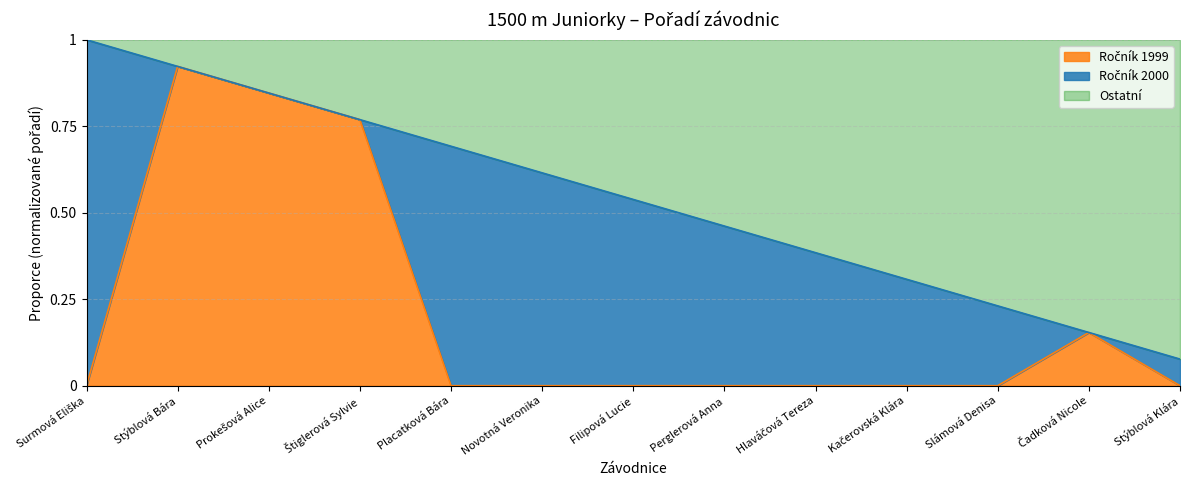

What is the value of the 10th point from the left?

0.3